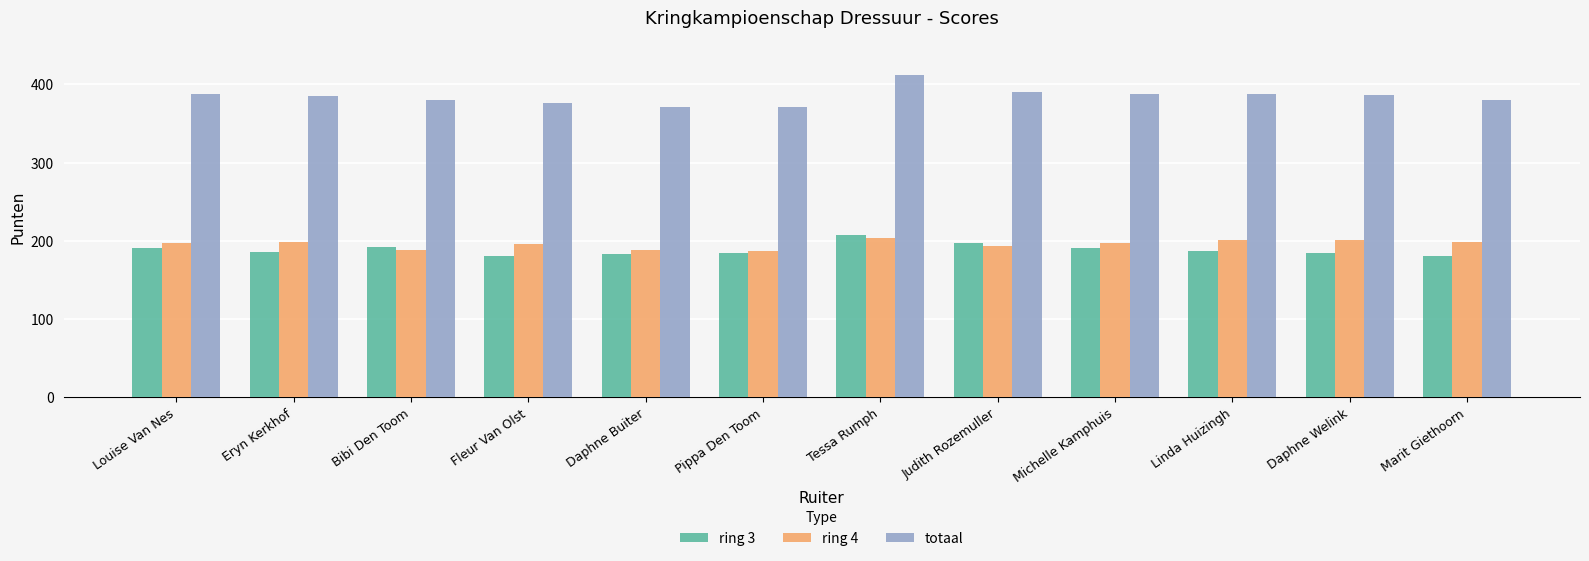

Is the value of ring 4 at Tessa Rumph greater than the value of ring 3 at Bibi Den Toom?

Yes